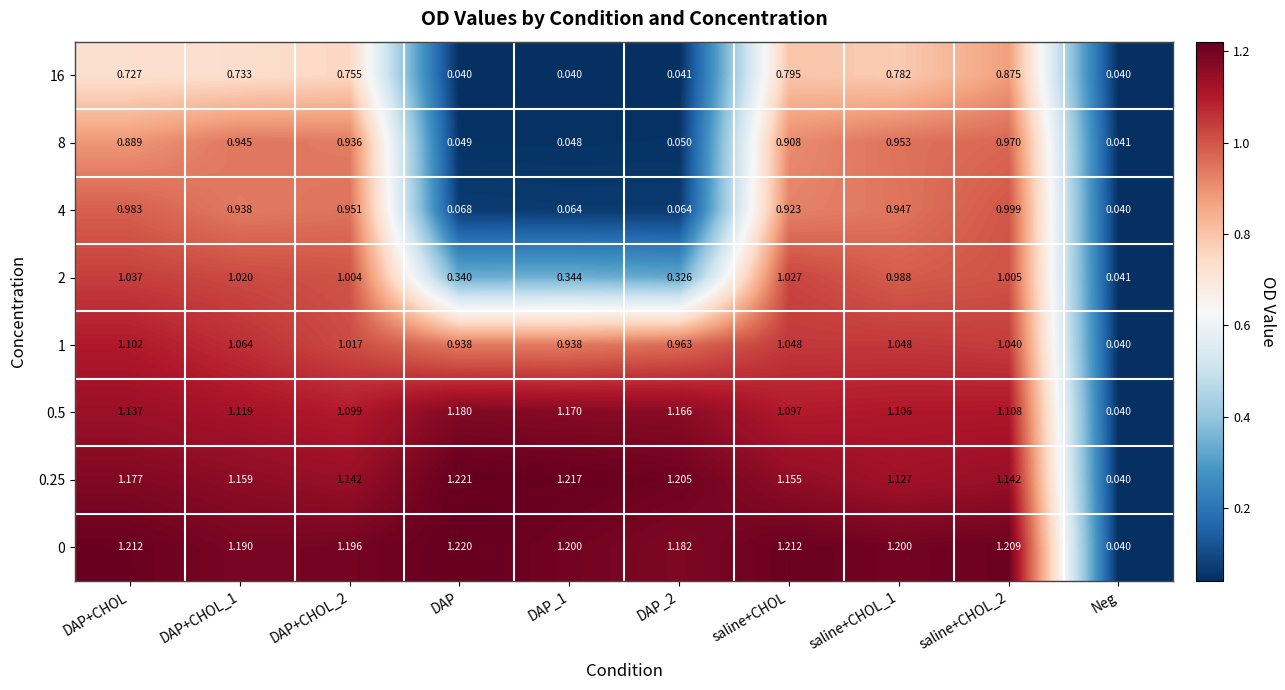

What is the total value across all series at DAP?

5.1